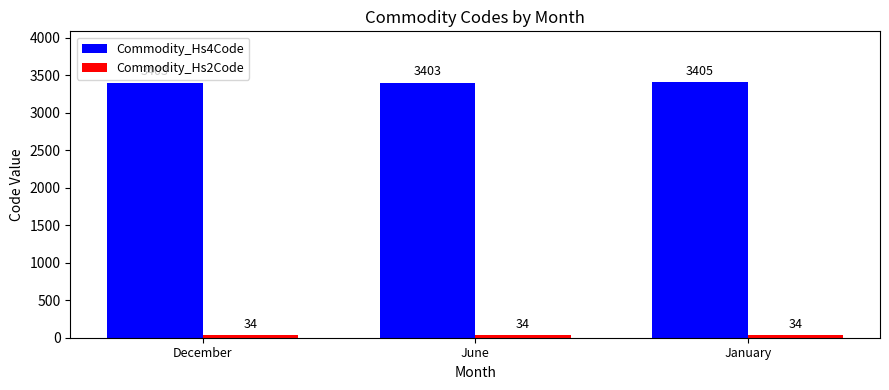

Which series has the largest total across all categories?

Commodity_Hs4Code